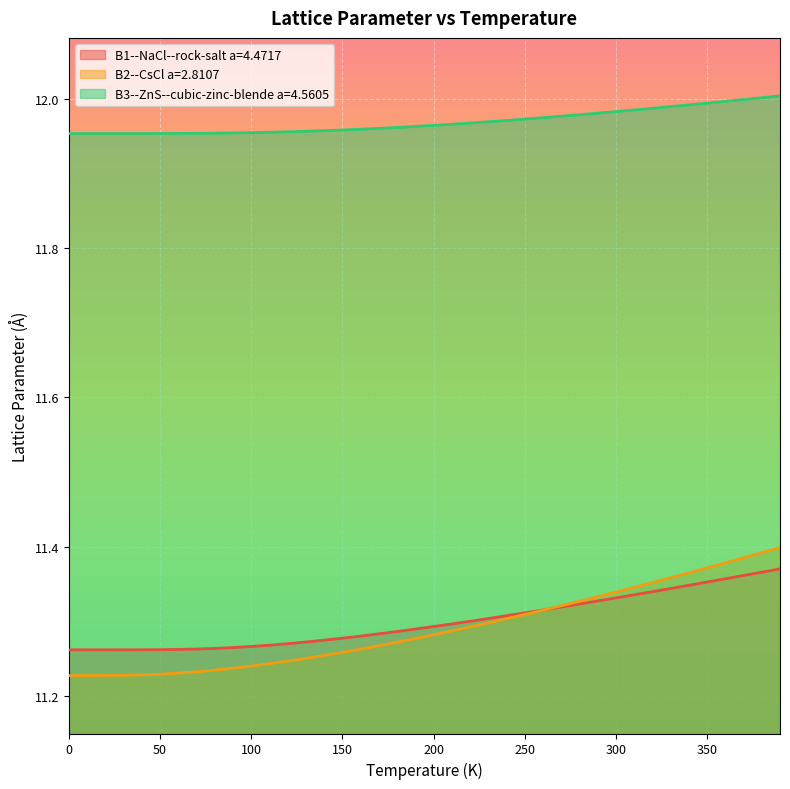

How many times do B1--NaCl--rock-salt a=4.4717 and B2--CsCl a=2.8107 cross each other?

1